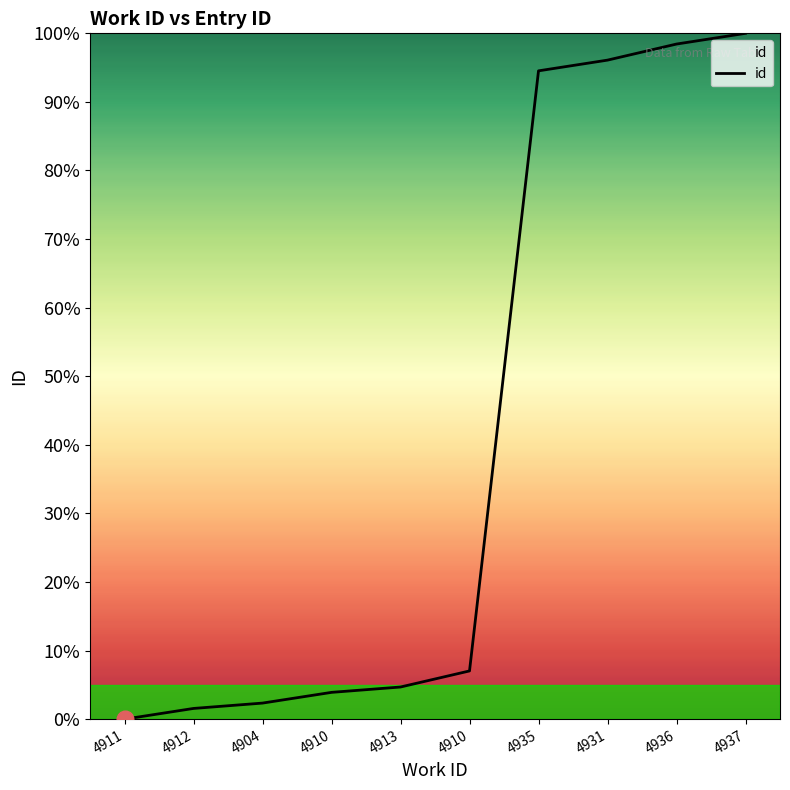

Reading left to right, extract all data points from this chart.

4911=0.0	4912=1.6	4904=2.3	4910=3.9	4913=4.7	4910=7.0	4935=94.5	4931=96.1	4936=98.4	4937=100.0